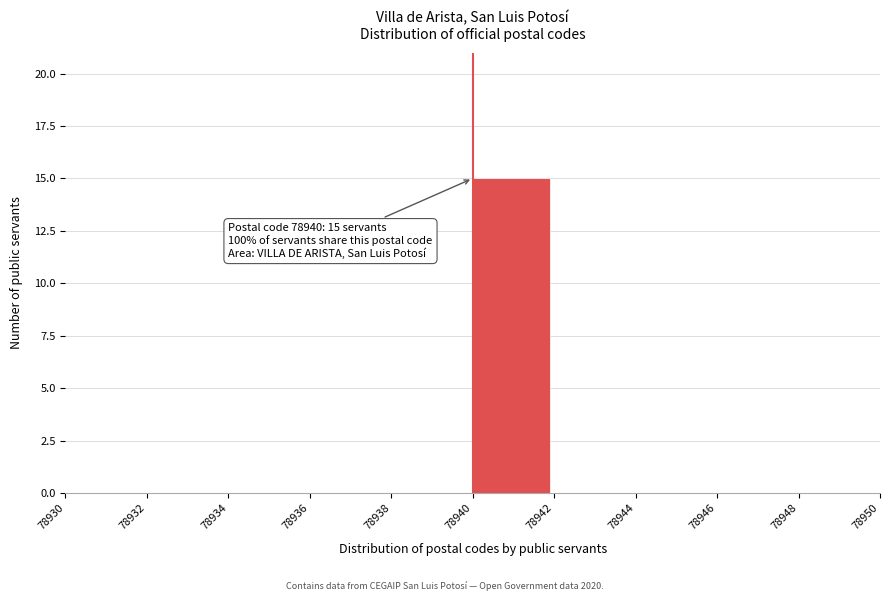

Over which range of the x-axis is the bar tallest?

78940 to 78942